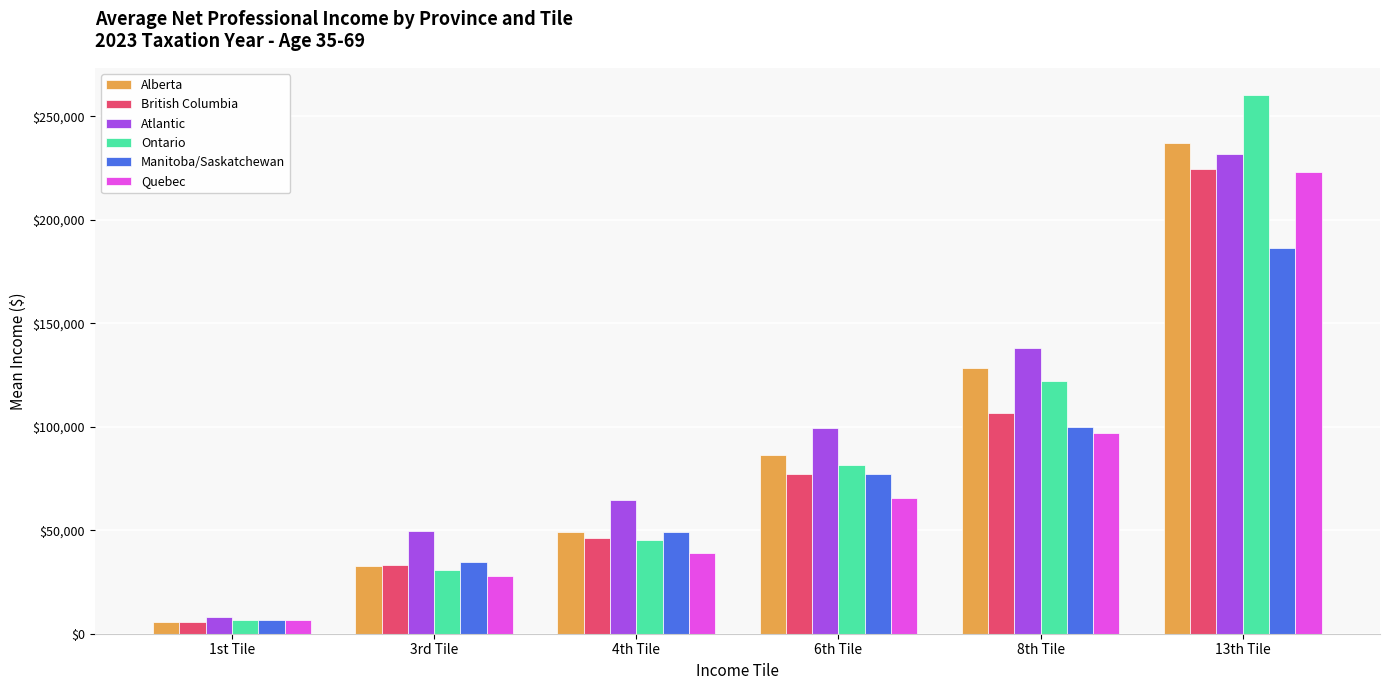

What is the sum of the Quebec values at 6th Tile and 4th Tile?

104290